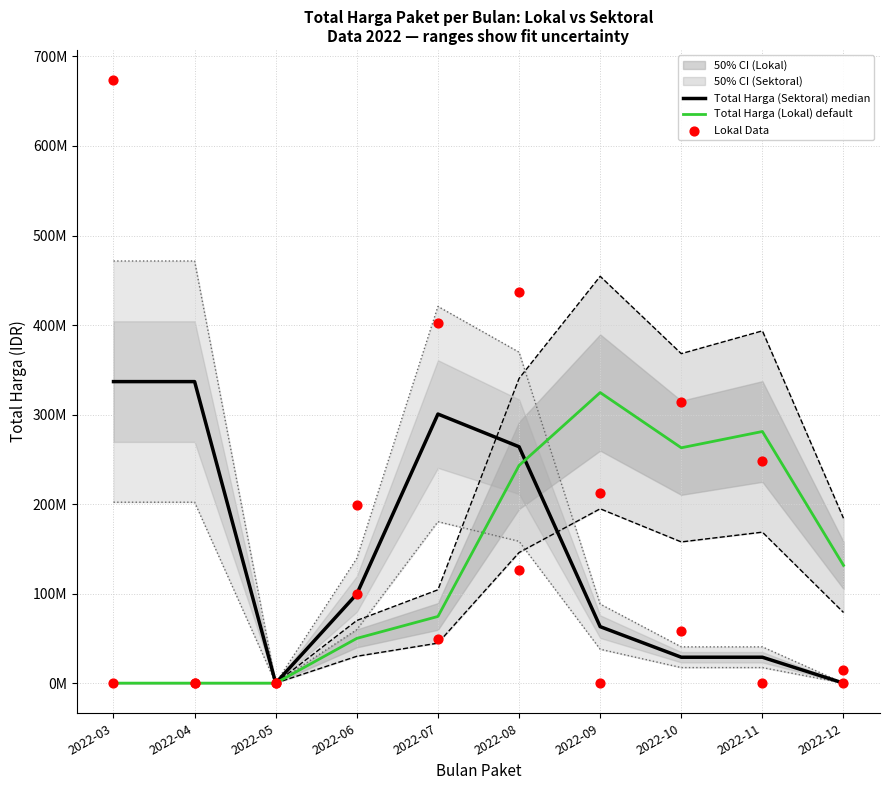

Is the value of Total Harga (Sektoral) median at 2022-06 greater than the value of Lokal Data at 2022-12?

Yes